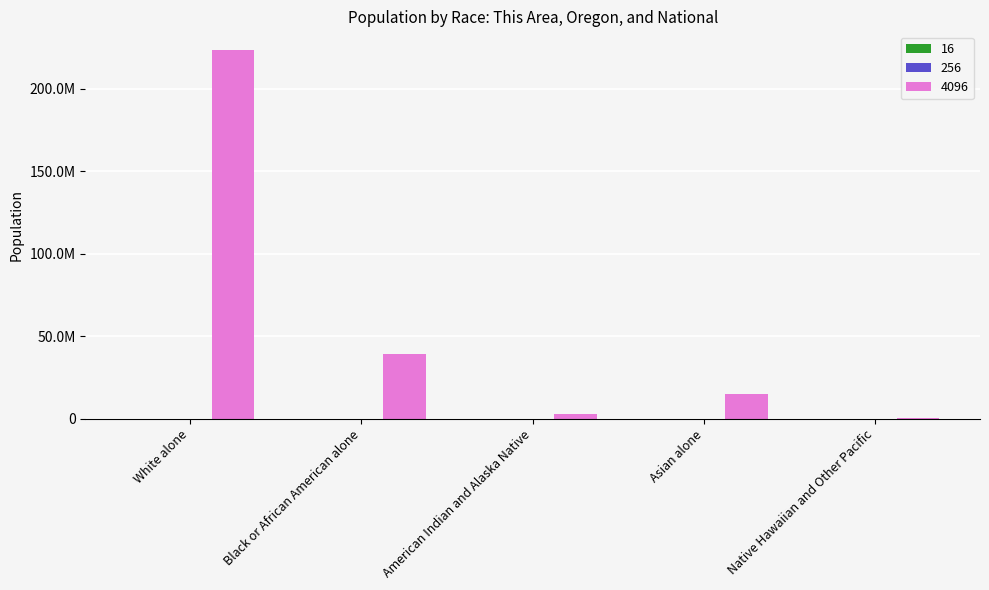

What is the total value across all series at Black or African American alone?

38930094